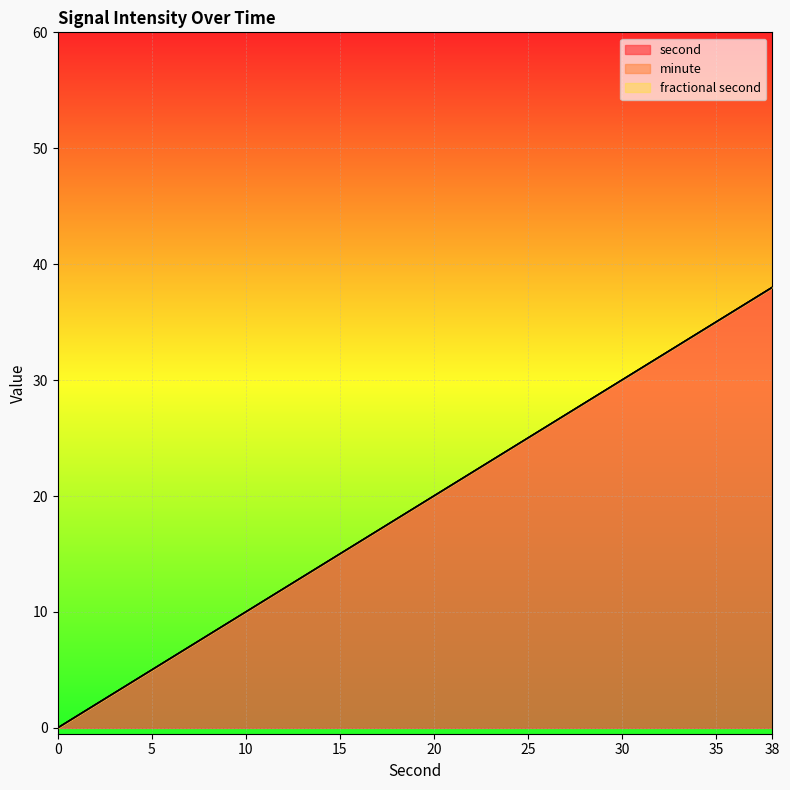

True or false: fractional second and minute cross at least once.

False